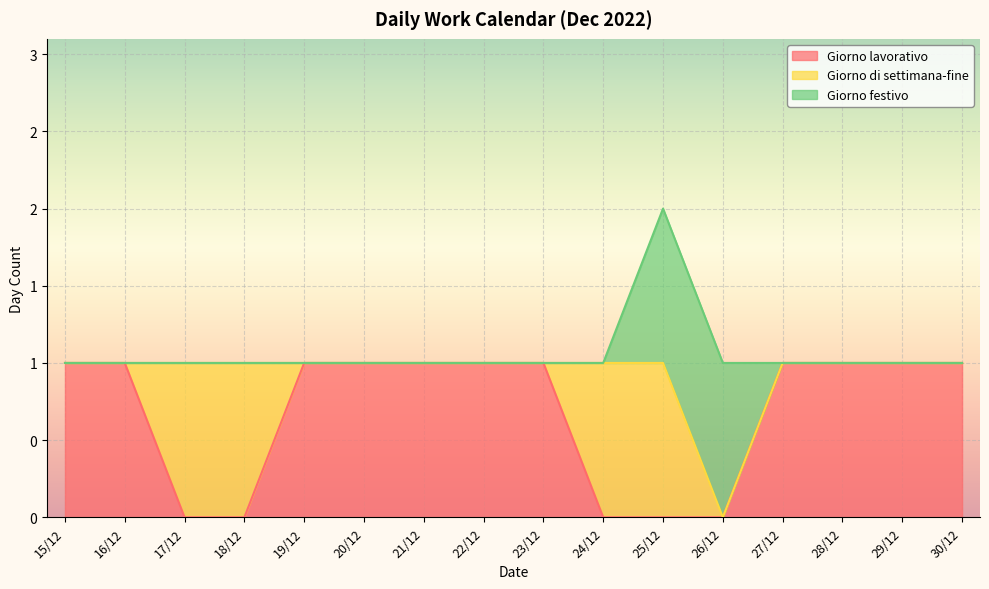

What is the difference between the maximum and minimum values in the Giorno lavorativo series?

1